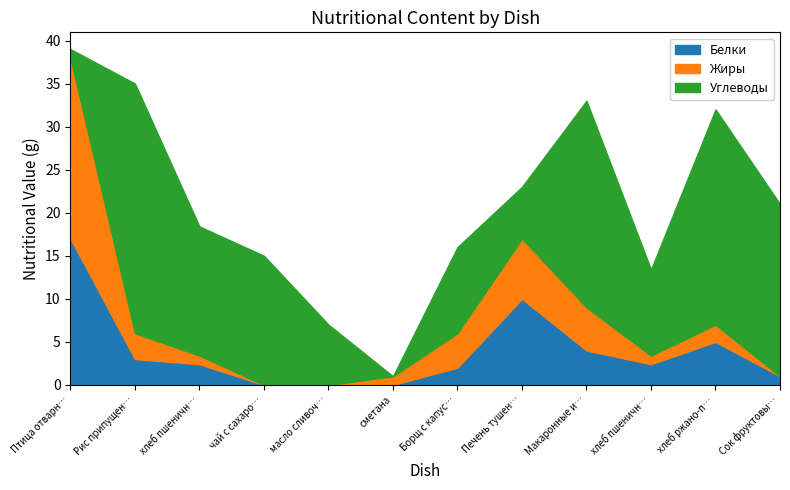

At which label is Углеводы closest to 14?

хлеб пшеничный (завтрак)